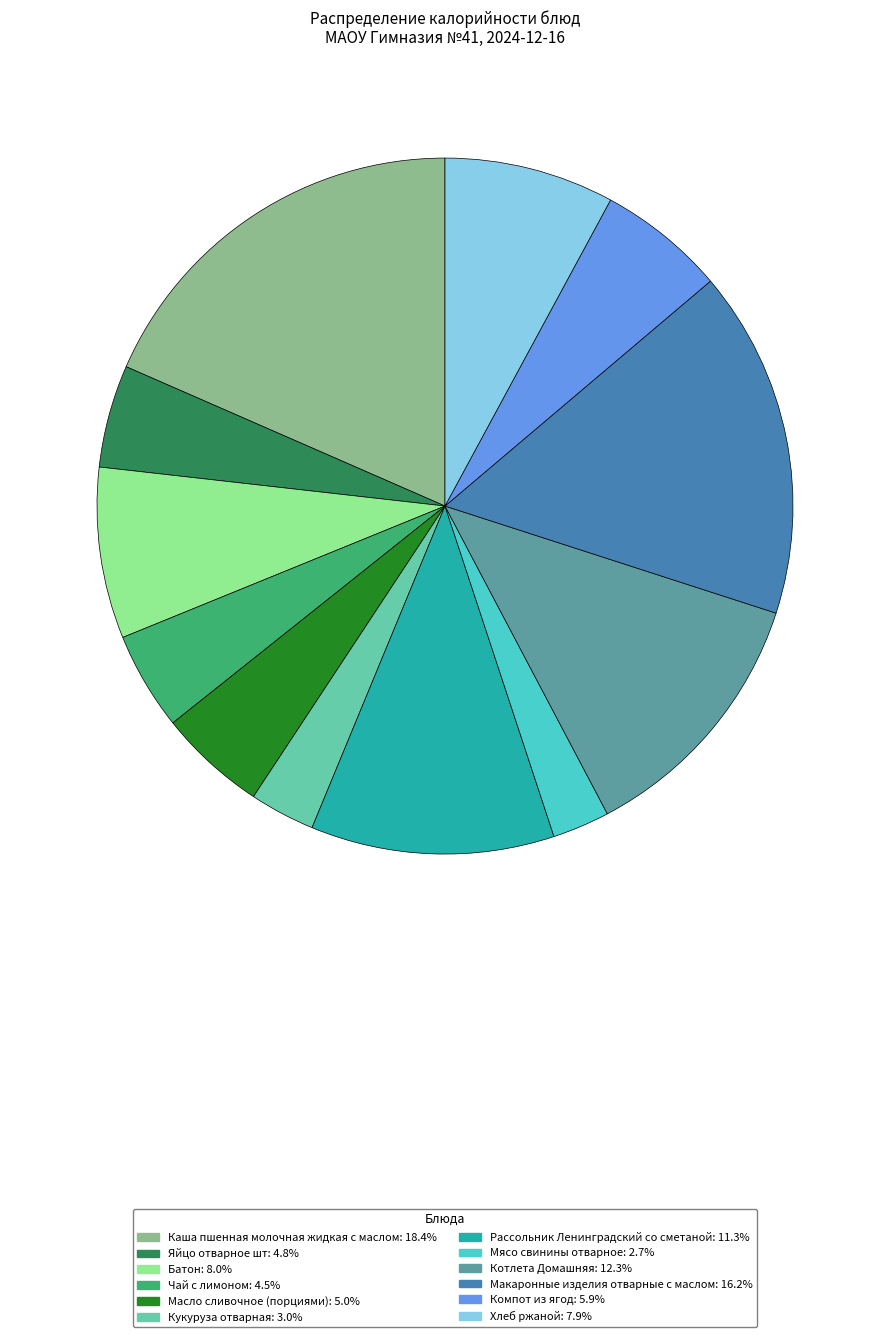

Combined, do Котлета Домашняя and Масло сливочное (порциями) account for over 50%?

No